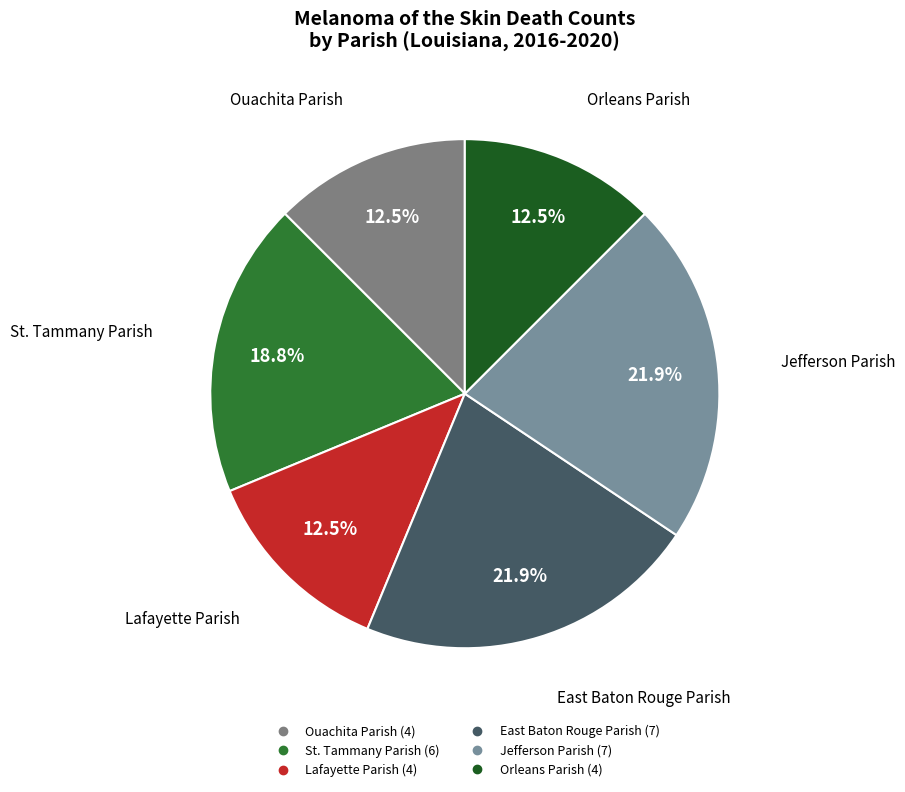

Is it true that St. Tammany Parish is 19% of the pie?

True